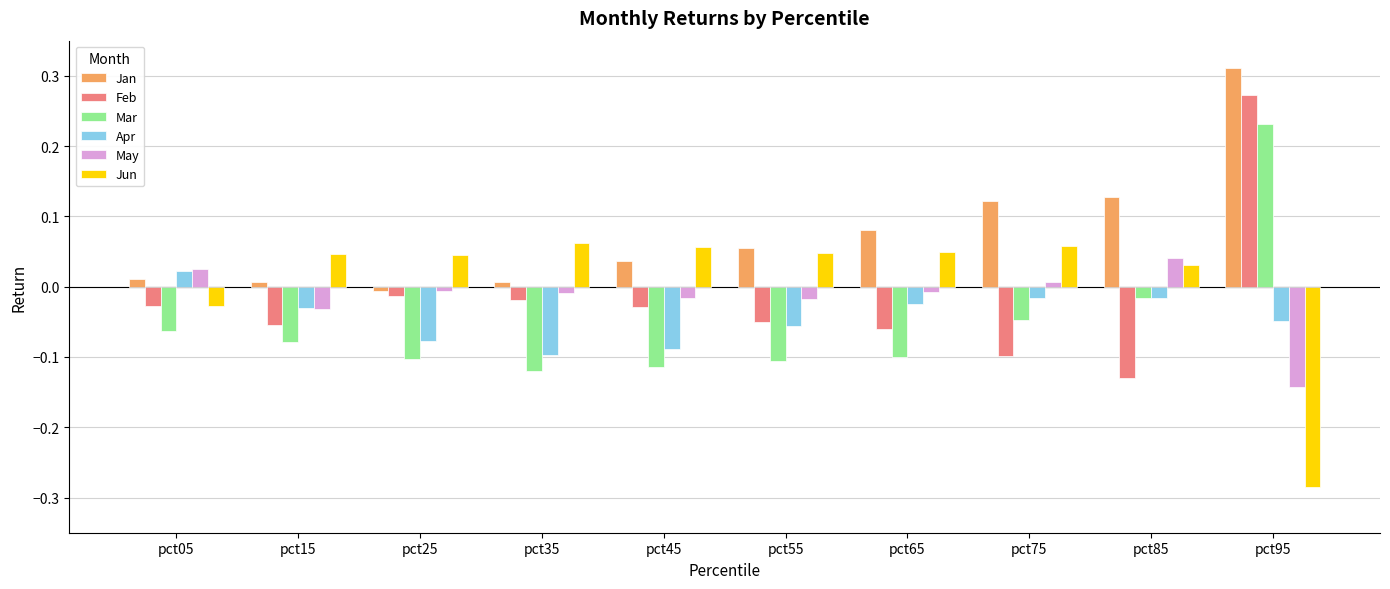

What is the total value across all series at pct25?

-0.2